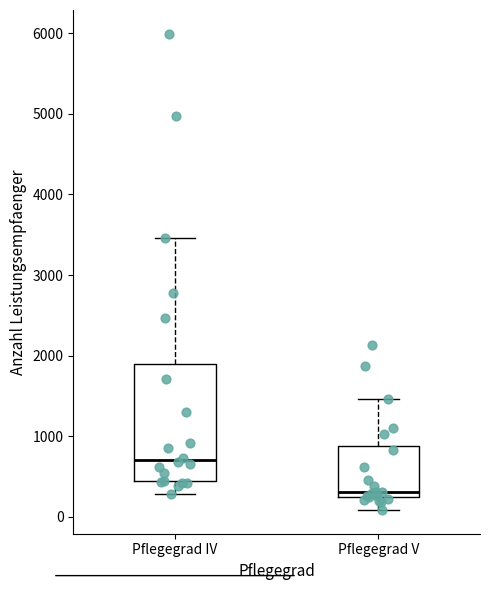

Comparing the boxes themselves (not the whiskers), which one is the tallest?

Pflegegrad IV